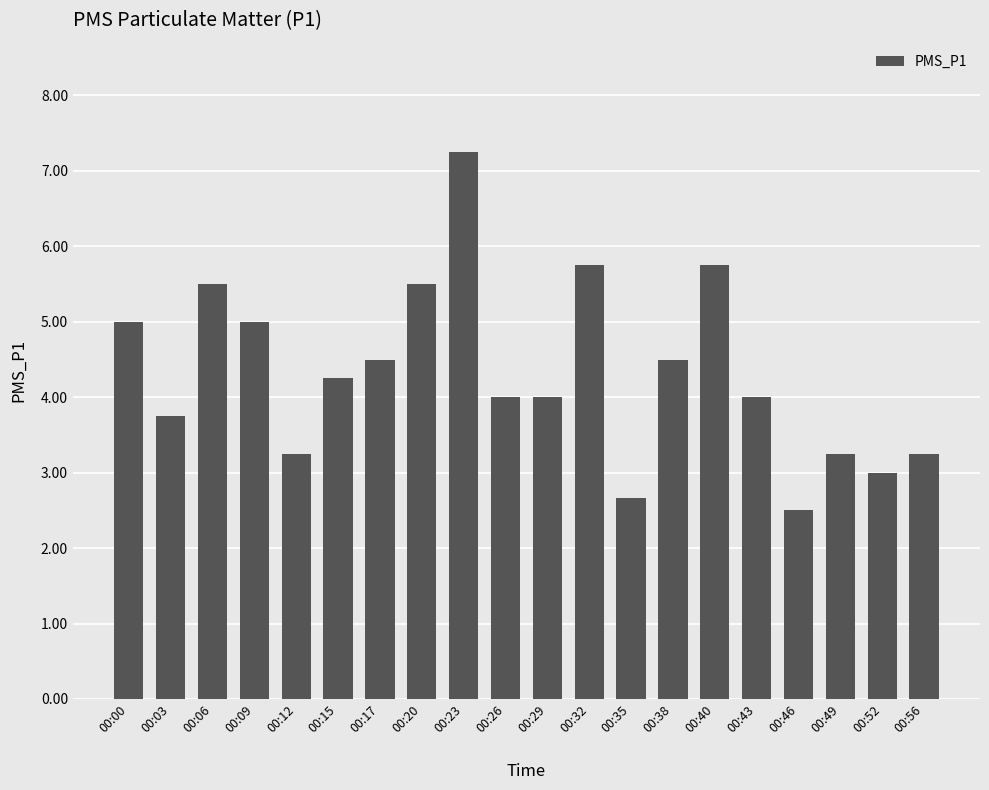

How many bars are there in total?

20